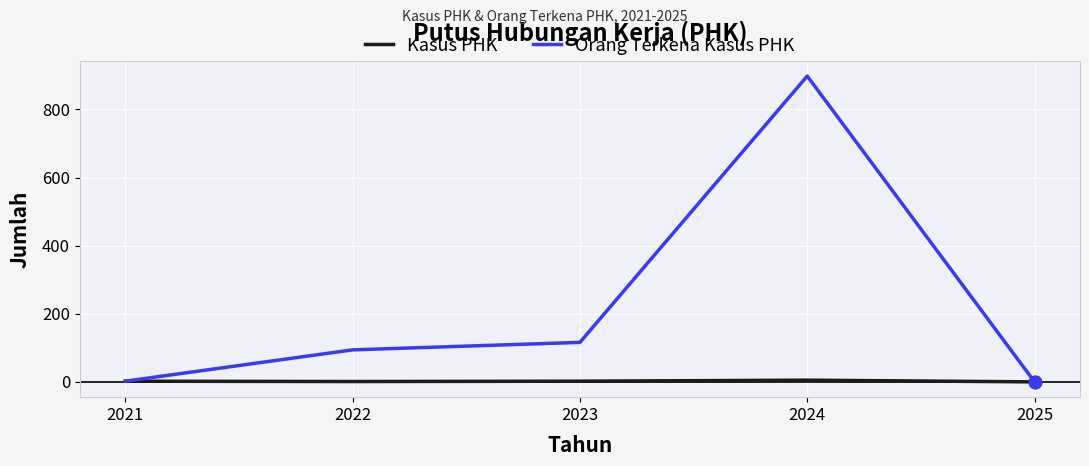

What are all the series names shown in the legend?

Kasus PHK, Orang Terkena Kasus PHK